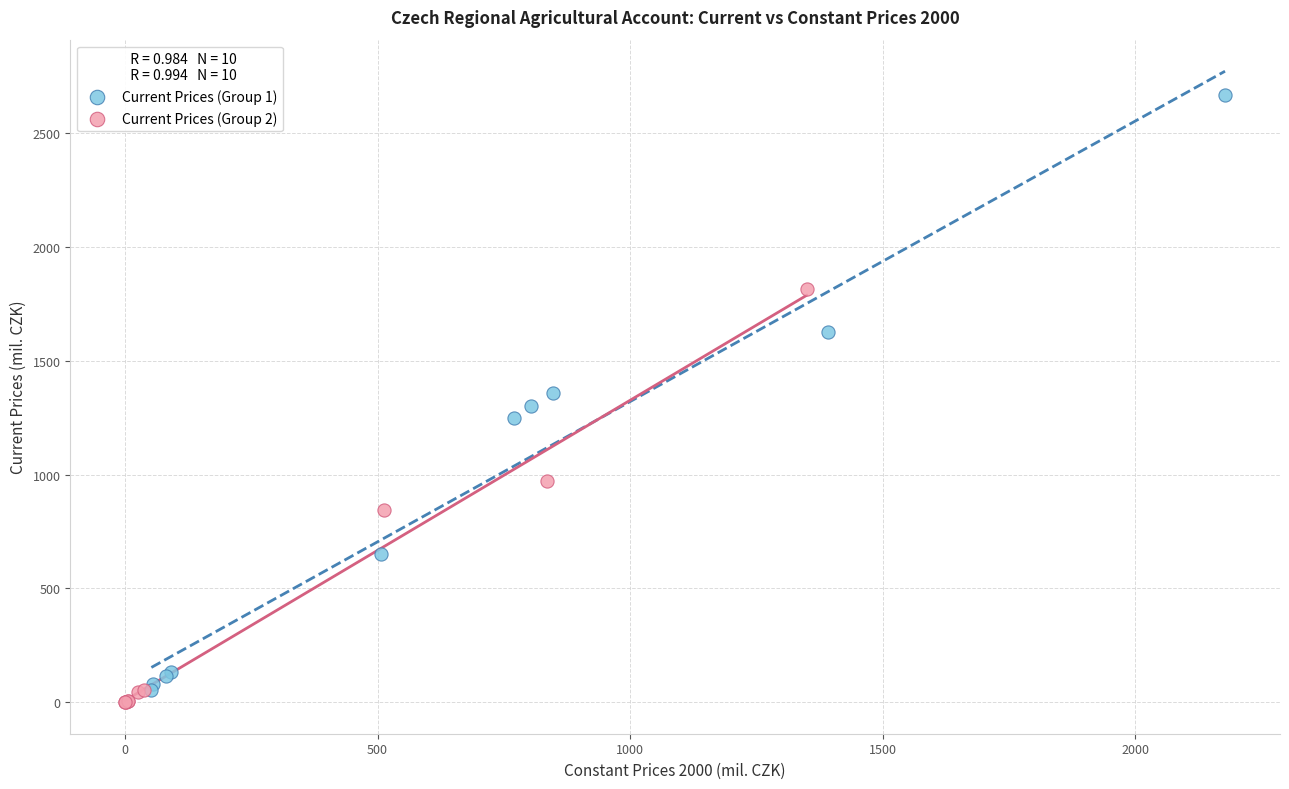

Which series has the widest spread of Y values?

Current Prices (Group 1)